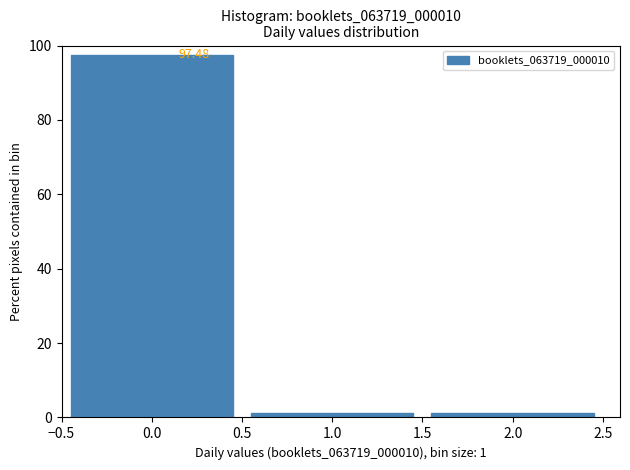

Which range on the x-axis has the tallest bar?

-0.5 to 0.5